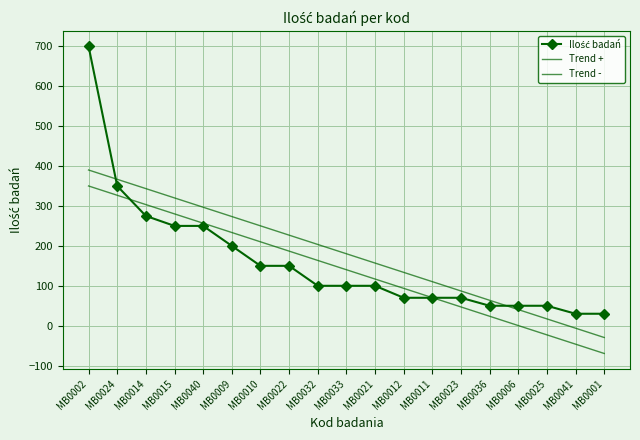

Which series has the largest total across all categories?

Trend +